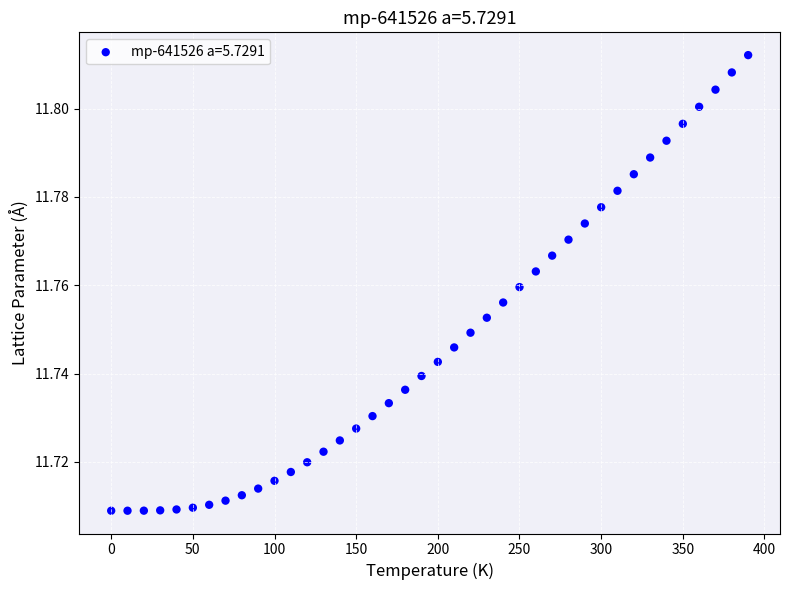

What is the range of X values (max minus min)?

390.0